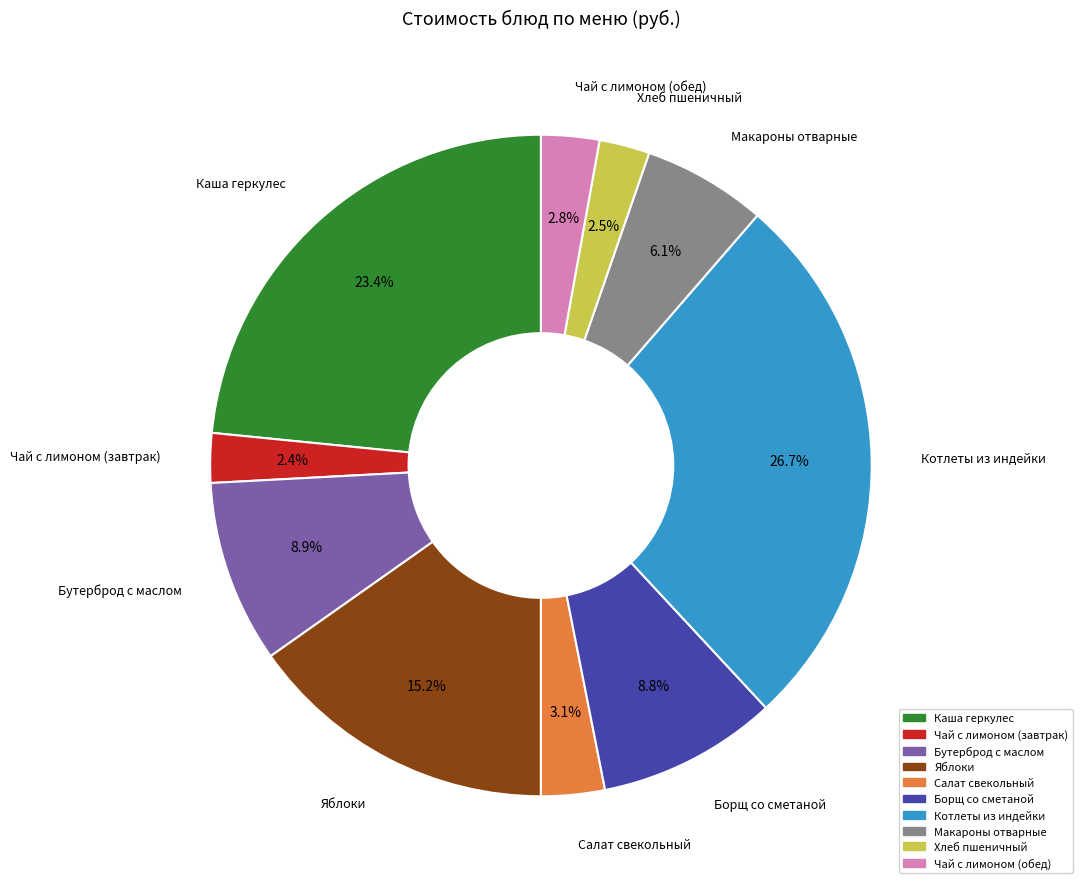

Does Чай с лимоном (обед) represent more than half of the total?

No